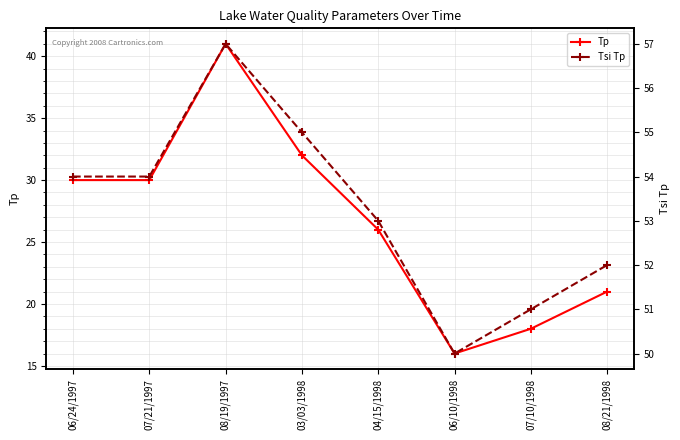

List the series in order of their peak value, highest first.

Tsi Tp, Tp